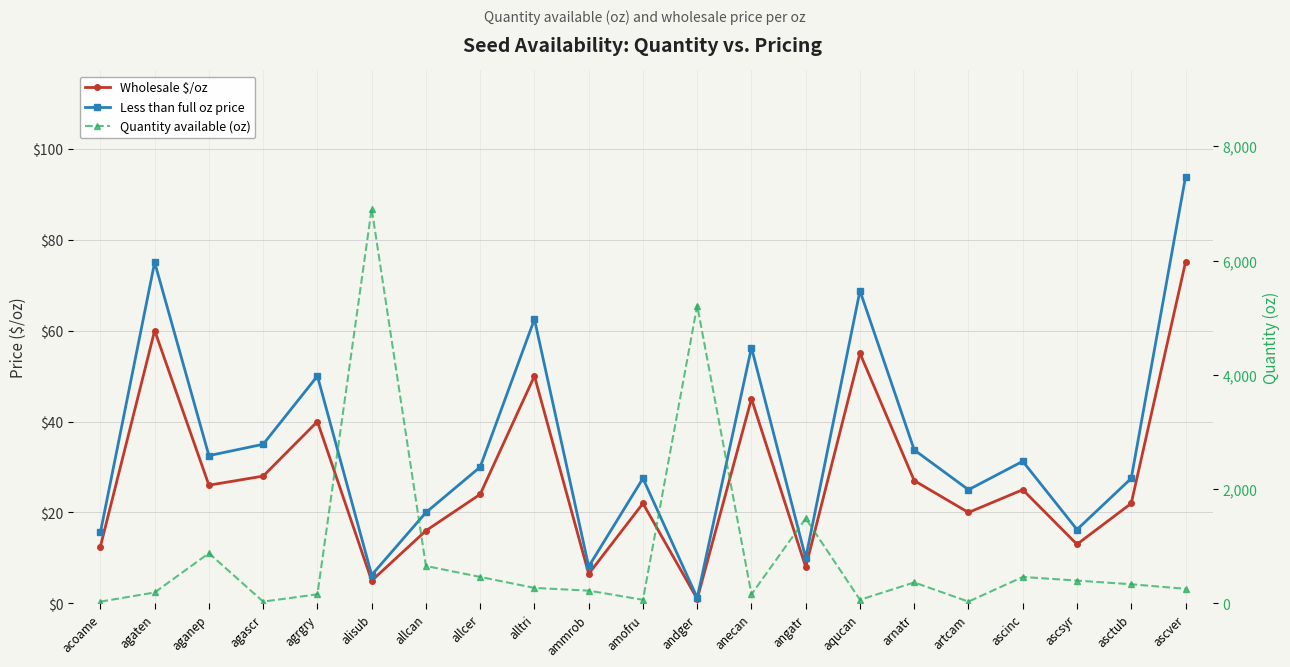

How many lines are shown in the chart?

3